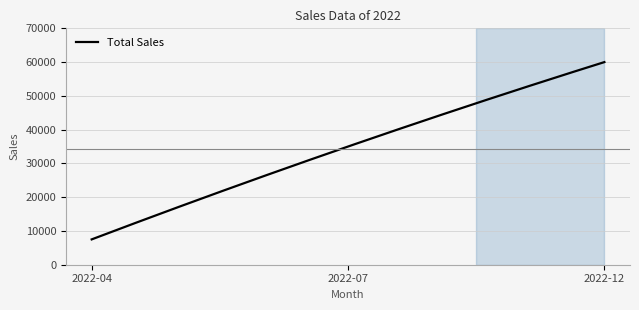

What is the minimum value shown in the chart?

7500.0